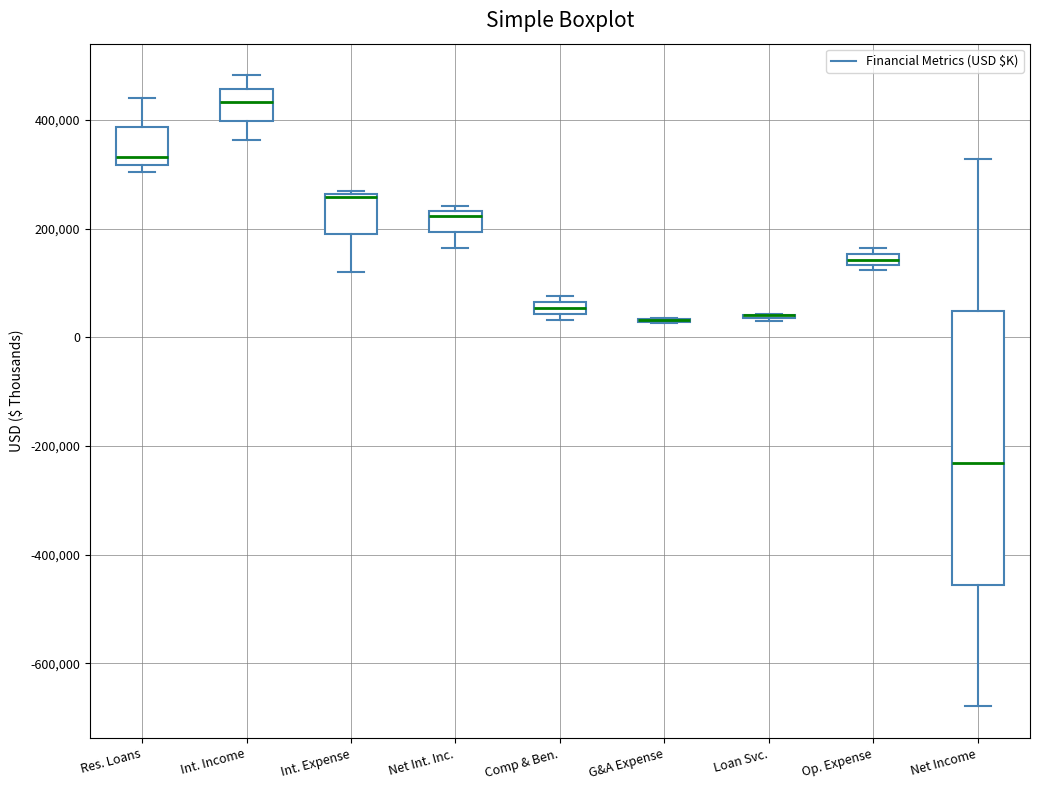

Comparing the boxes themselves (not the whiskers), which one is the tallest?

Net Income